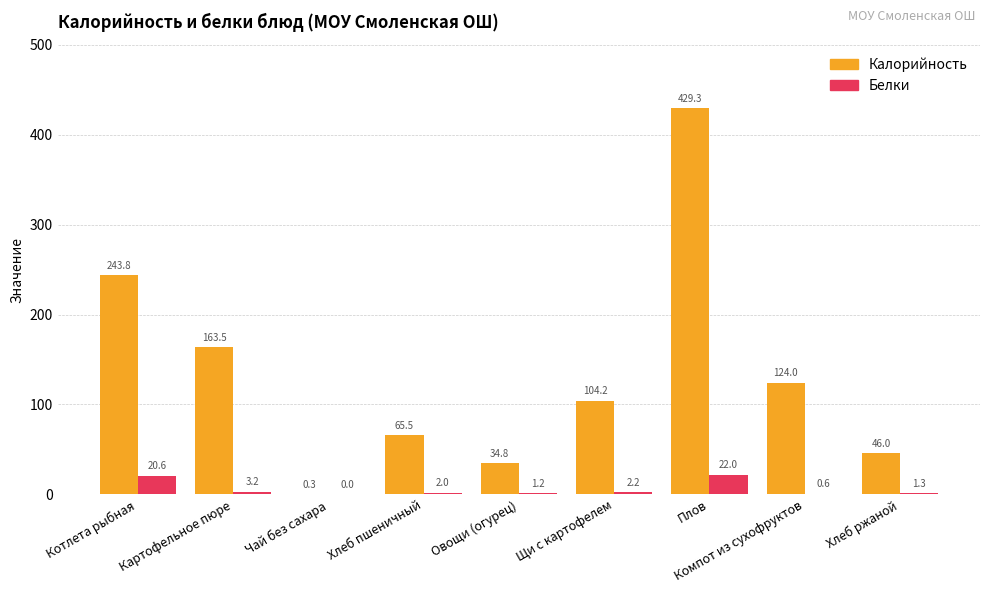

At which label does Калорийность first exceed 104?

Котлета рыбная